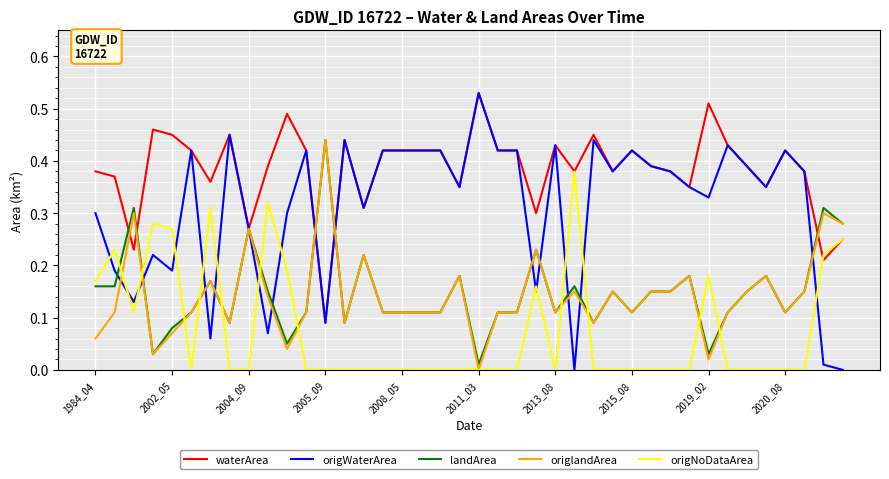

True or false: origWaterArea and origNoDataArea cross at least once.

True